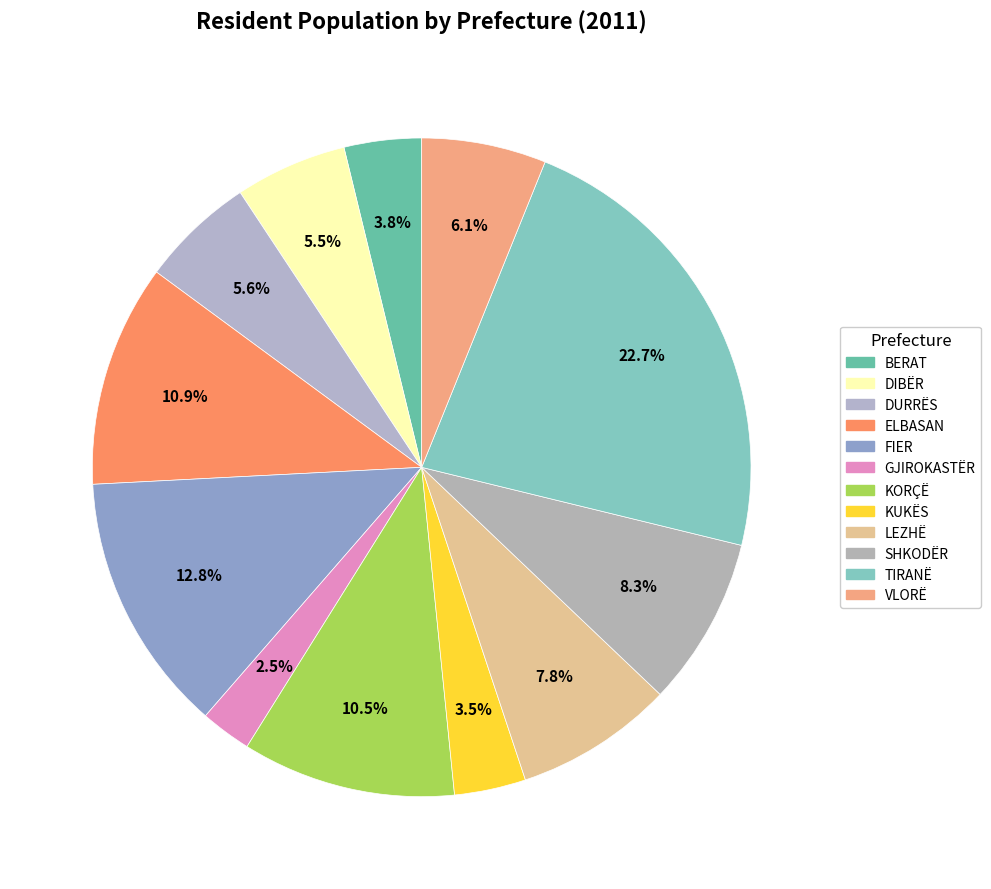

Which slice is the largest?

TIRANË